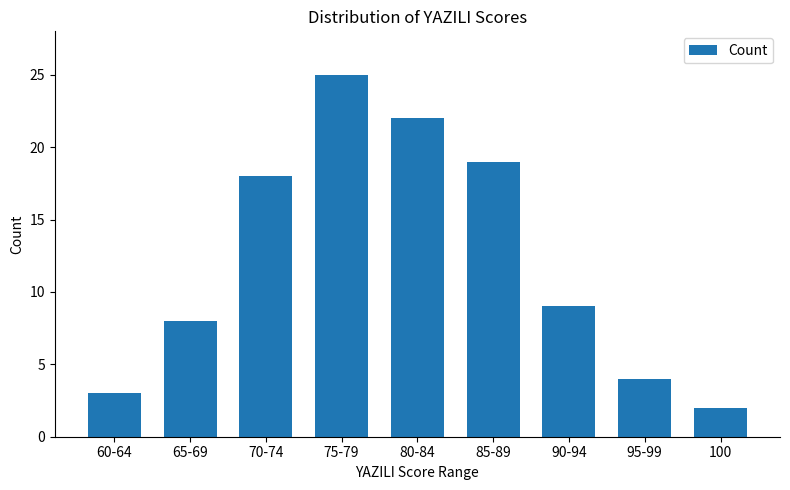

Which category has the lowest value across all series?

100